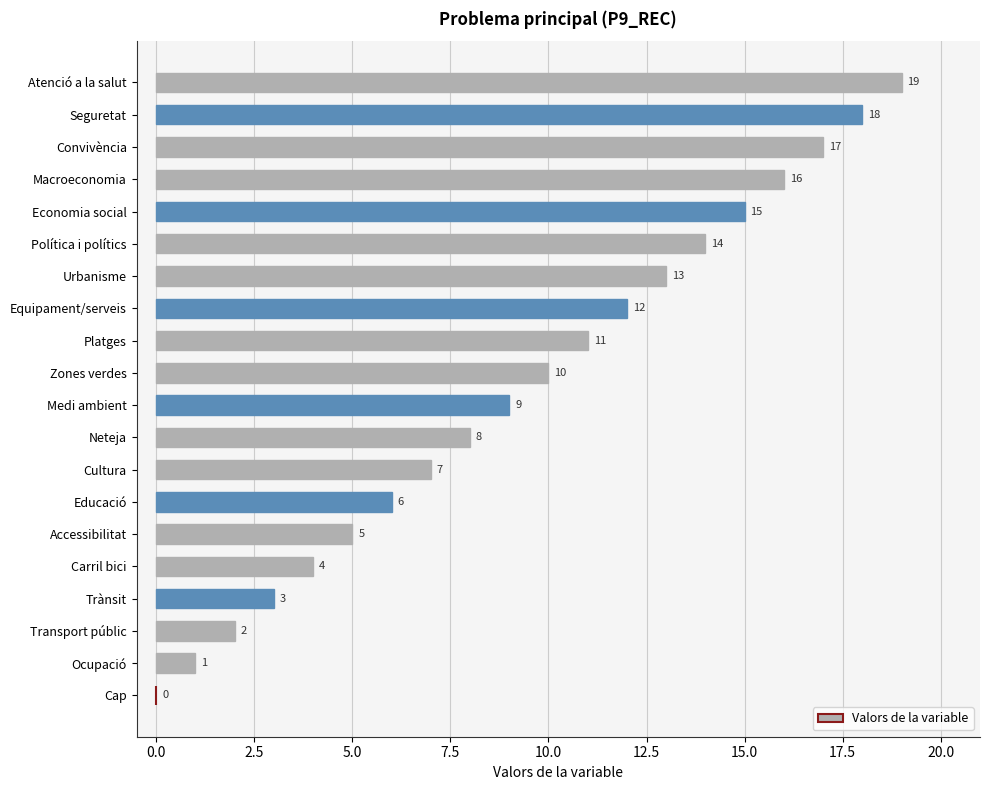

What is the maximum value shown in the chart?

19